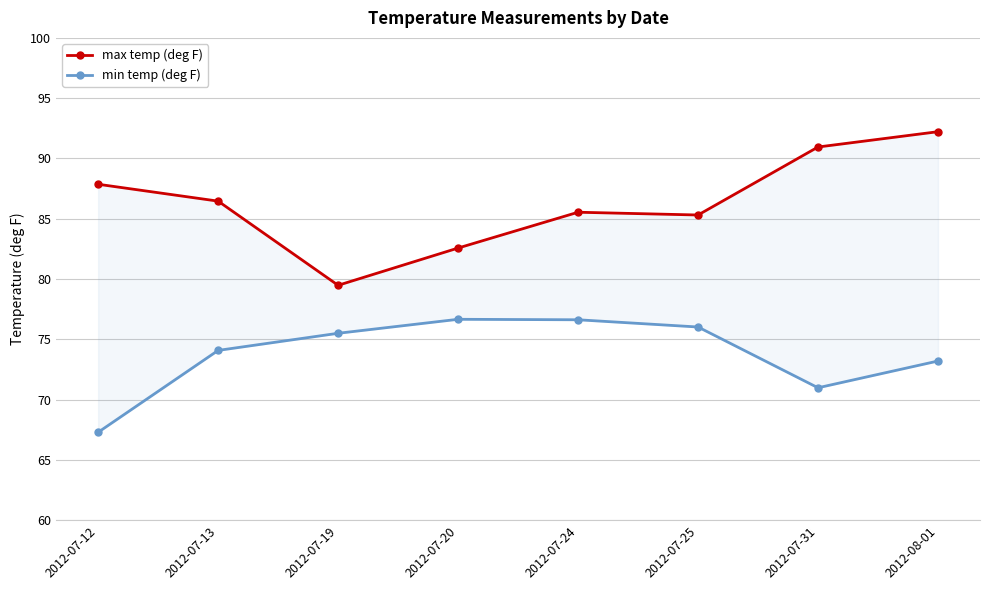

What is the value of the min temp (deg F) point at the 6th from the left?

76.0